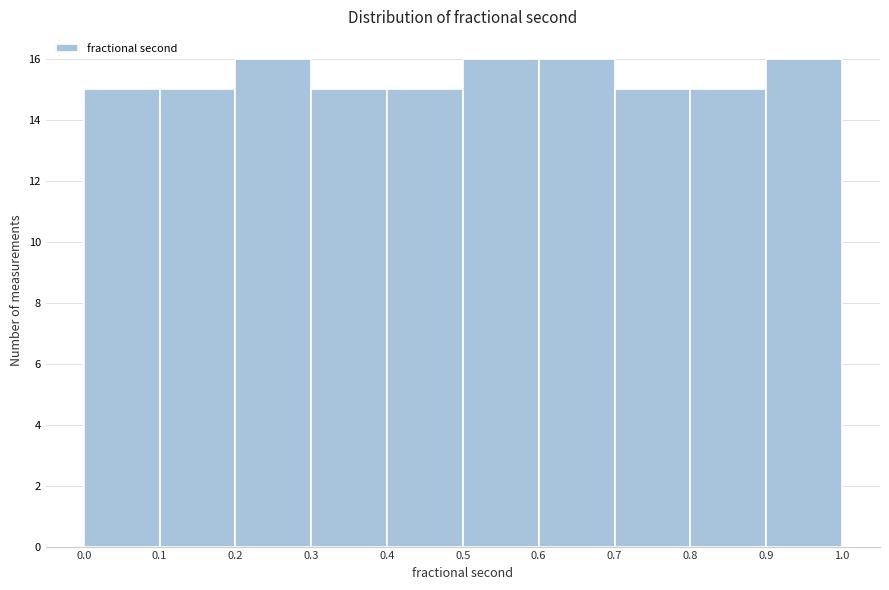

How tall is the bar that spans 0.0 to 0.1 on the x-axis? The values are not printed on the chart, so give them approximately, as read against the axis.

15